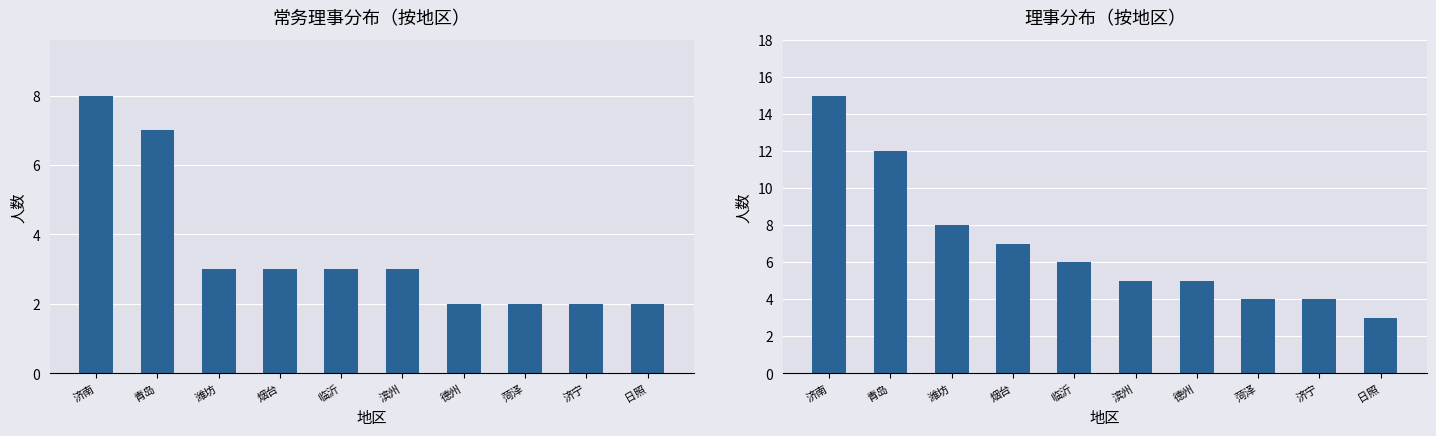

How many values in the 理事 series exceed 6?

4